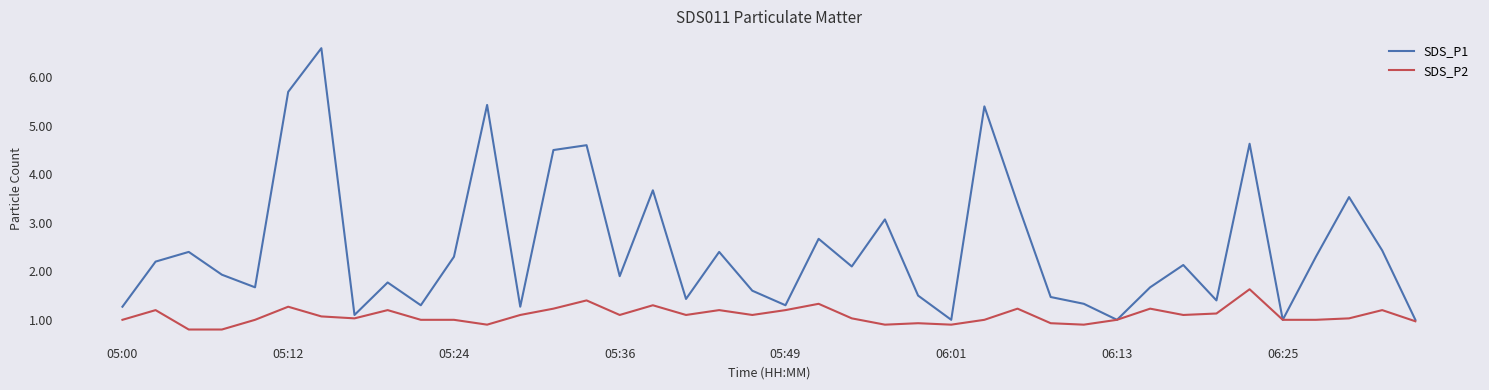

Which series has the widest spread of values?

SDS_P1